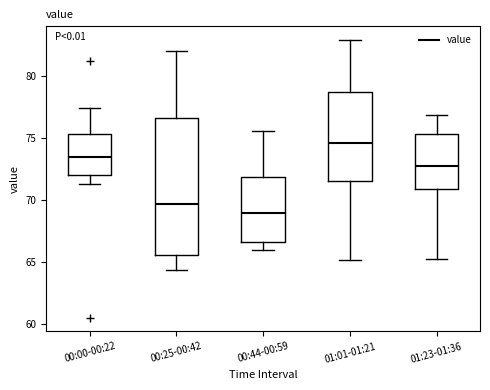

Reading left to right, read every box against the y-axis: the position of its median line, the range the box covers, and the ends of its whiskers. The values are not printed on the chart, so give them approximately, as read against the axis.

00:00-00:22: median 73.5, box 72.0 to 75.5, whiskers 71.5 to 77.5
00:25-00:42: median 69.5, box 65.5 to 76.5, whiskers 64.5 to 82.0
00:44-00:59: median 69.0, box 66.5 to 72.0, whiskers 66.0 to 75.5
01:01-01:21: median 74.5, box 71.5 to 79.0, whiskers 65.0 to 83.0
01:23-01:36: median 72.5, box 71.0 to 75.5, whiskers 65.0 to 77.0